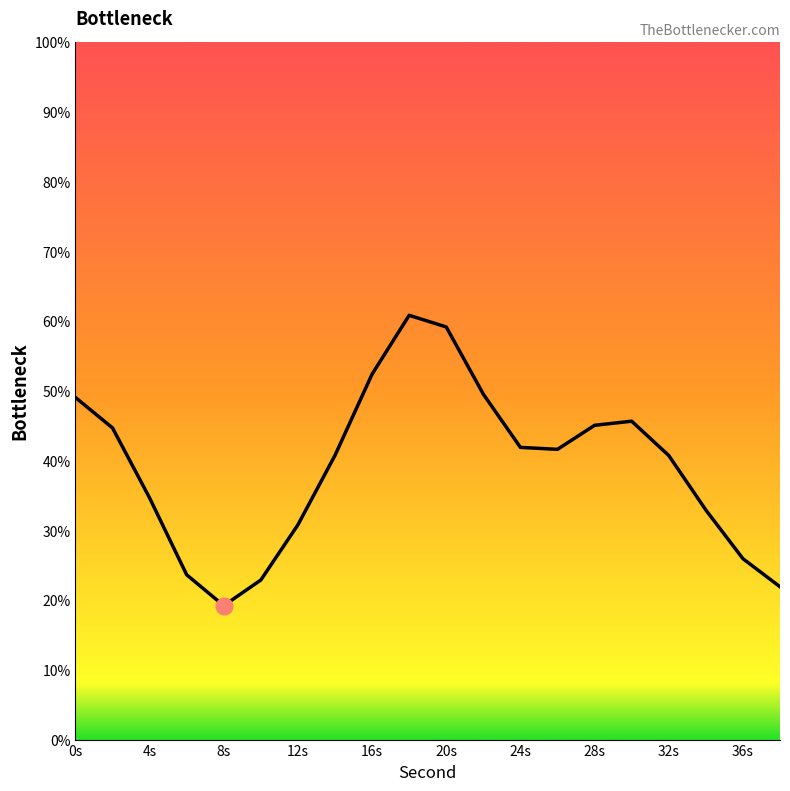

What is the difference between the maximum and minimum values?

41.6